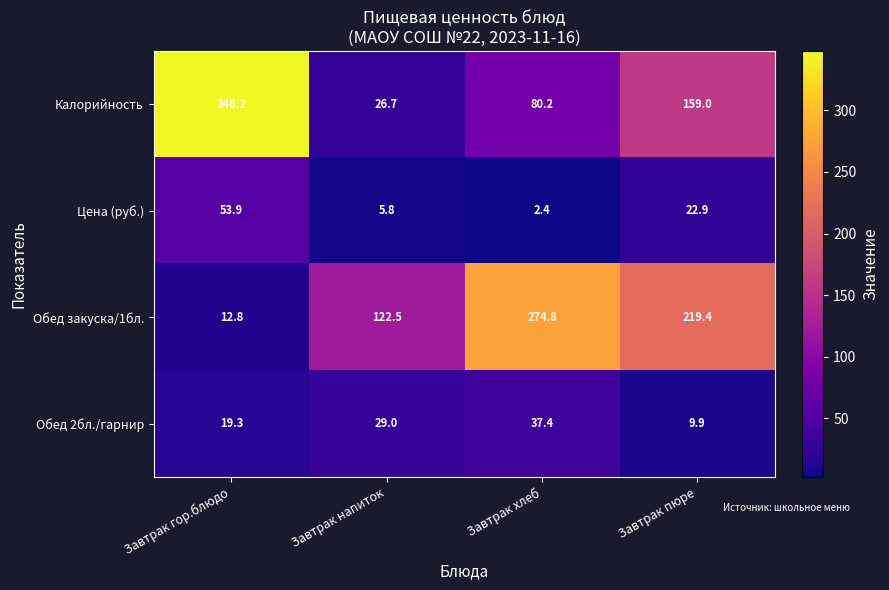

At which label does Калорийность reach its peak?

Завтрак гор.блюдо